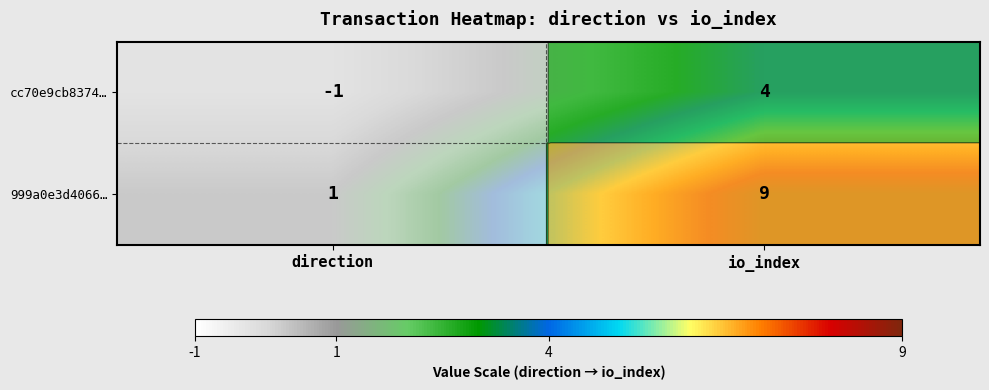

At which category is the sum across all series the highest?

io_index